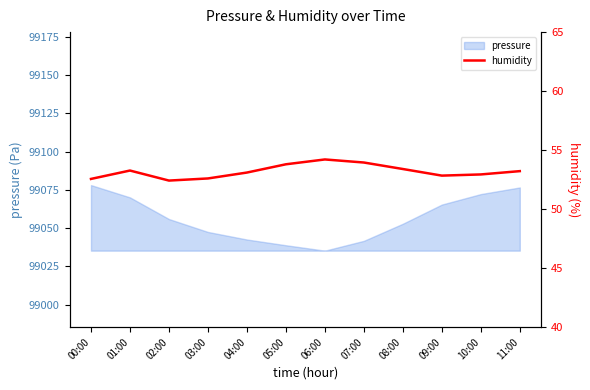

Reading left to right, extract all data points from this chart.

52.6	53.3	52.4	52.6	53.1	53.8	54.2	54.0	53.4	52.8	52.9	53.2